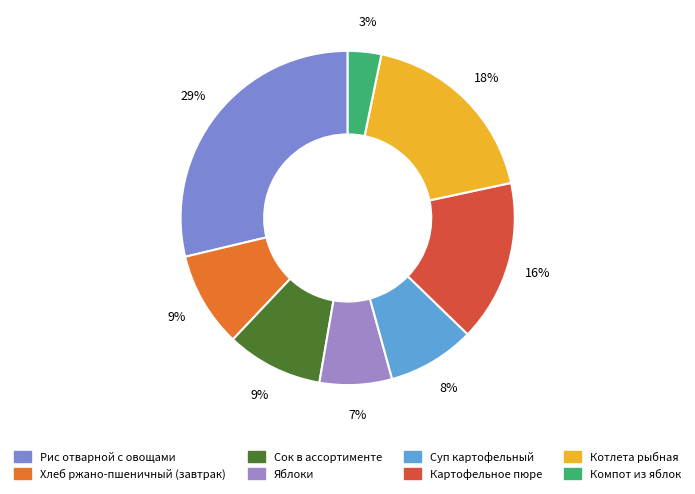

What is the largest slice in the pie chart?

Рис отварной с овощами